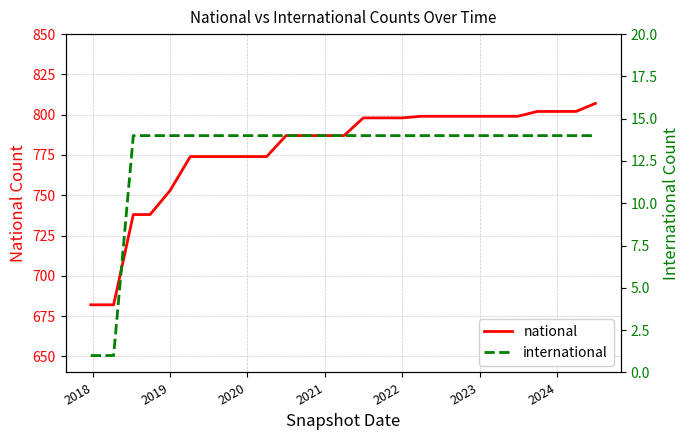

True or false: national and international cross at least once.

False